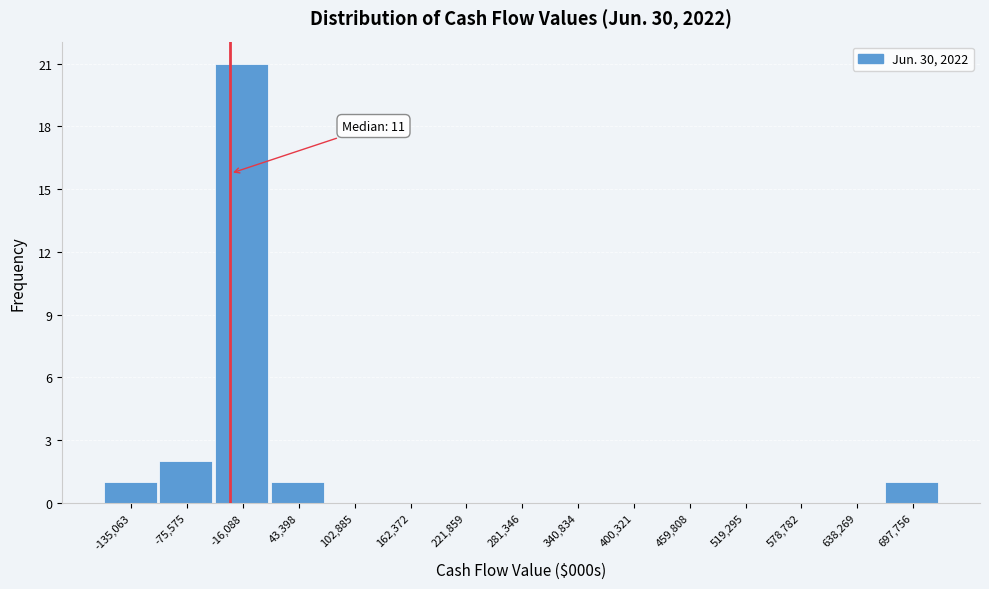

Reading right to left, list all the values displayed in this chart.

697,756=1	638,269=0	578,782=0	519,295=0	459,808=0	400,321=0	340,834=0	281,346=0	221,859=0	162,372=0	102,885=0	43,398=1	-16,088=21	-75,575=2	-135,063=1